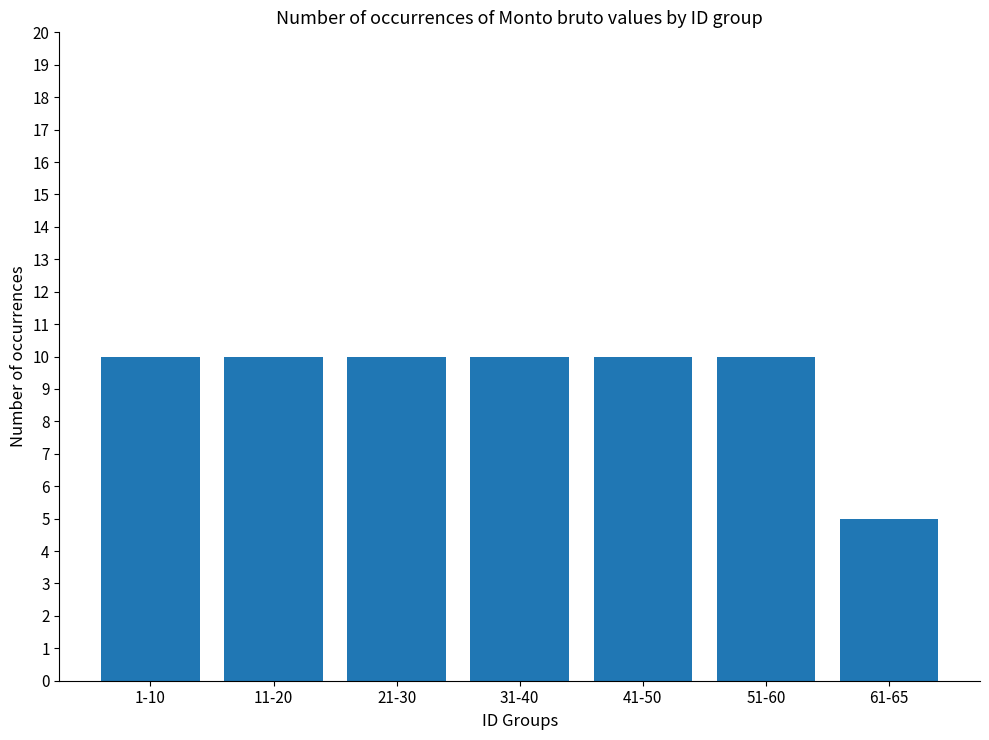

Which category has the lowest value across all series?

61-65